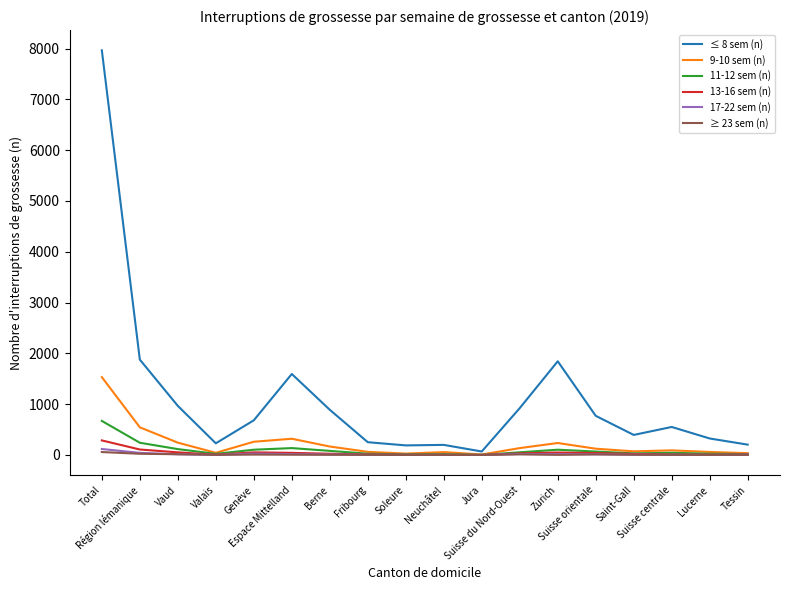

Which series has the largest range (max minus min)?

≤ 8 sem (n)